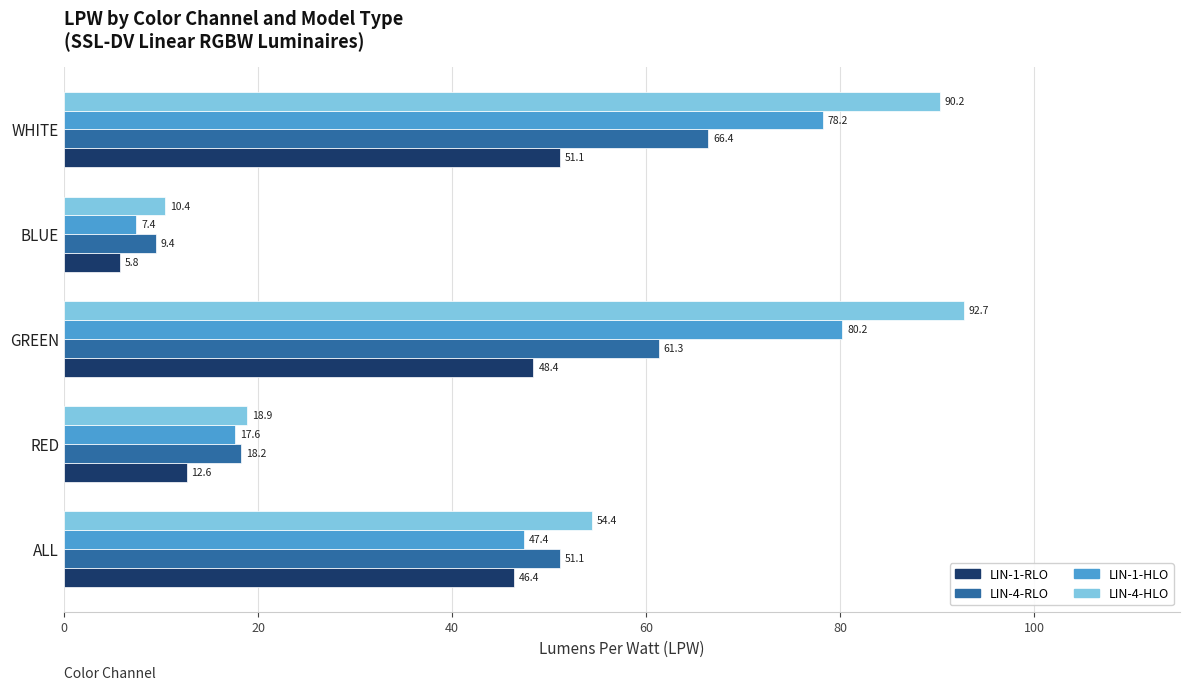

Rank the series by their maximum value, from lowest to highest.

LIN-1-RLO, LIN-4-RLO, LIN-1-HLO, LIN-4-HLO